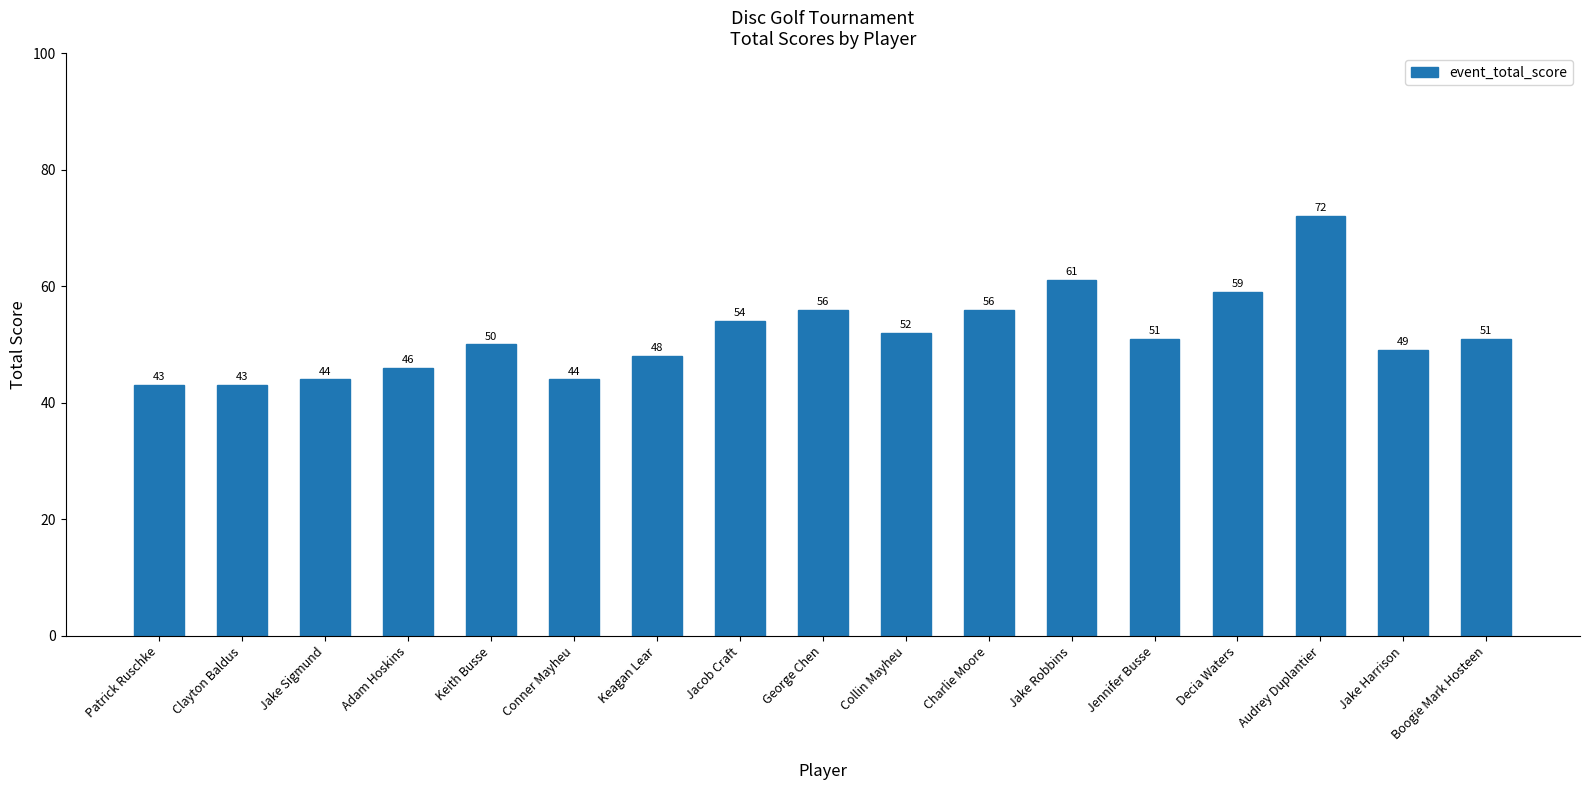

Reading right to left, extract all data points from this chart.

51	49	72	59	51	61	56	52	56	54	48	44	50	46	44	43	43